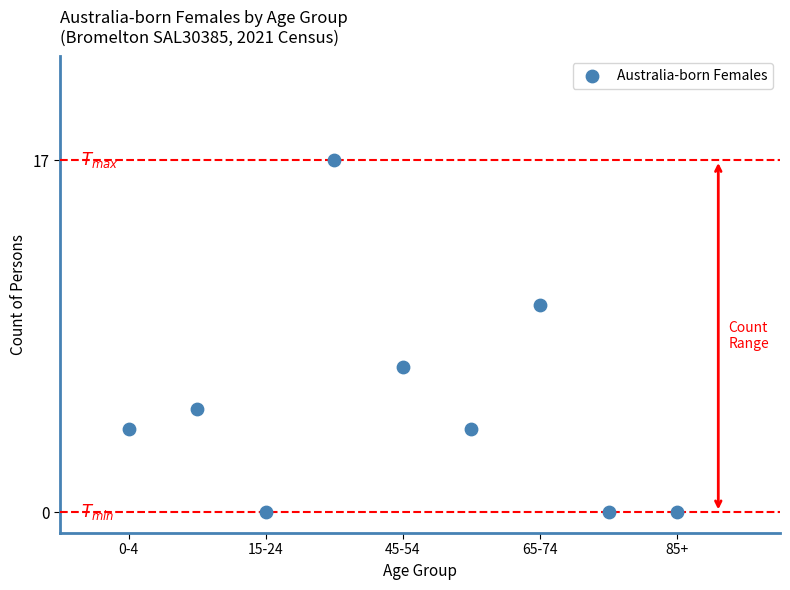

What is the average Y value?

5